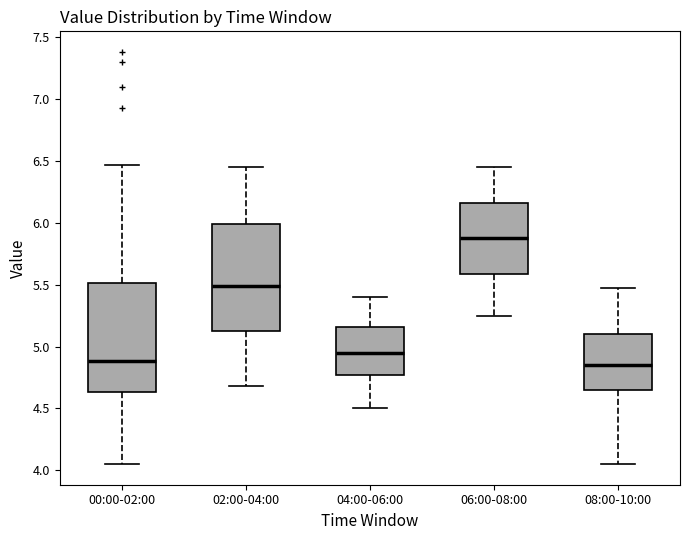

Reading left to right, read every box against the y-axis: the position of its median line, the range the box covers, and the ends of its whiskers. The values are not printed on the chart, so give them approximately, as read against the axis.

00:00-02:00: median 4.90, box 4.65 to 5.50, whiskers 4.05 to 6.45
02:00-04:00: median 5.50, box 5.10 to 6.00, whiskers 4.70 to 6.45
04:00-06:00: median 4.95, box 4.75 to 5.15, whiskers 4.50 to 5.40
06:00-08:00: median 5.90, box 5.60 to 6.15, whiskers 5.25 to 6.45
08:00-10:00: median 4.85, box 4.65 to 5.10, whiskers 4.05 to 5.45